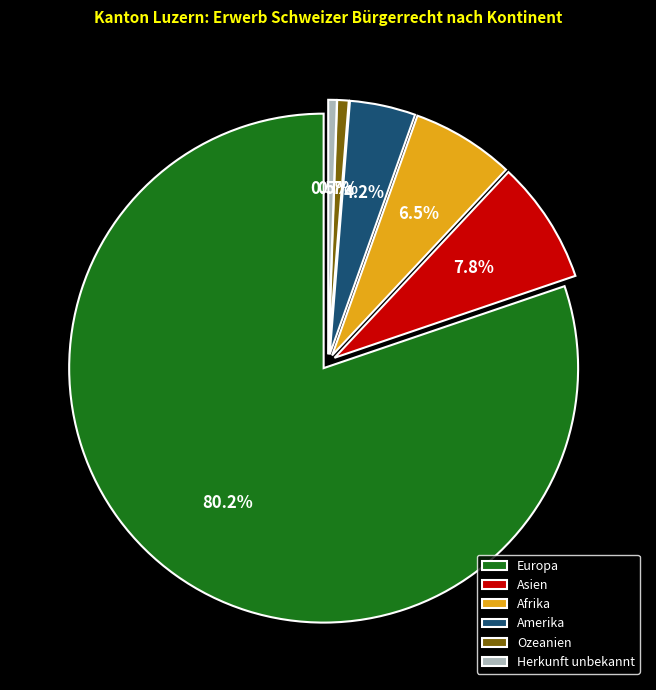

Does Amerika account for over 50% of the chart?

No